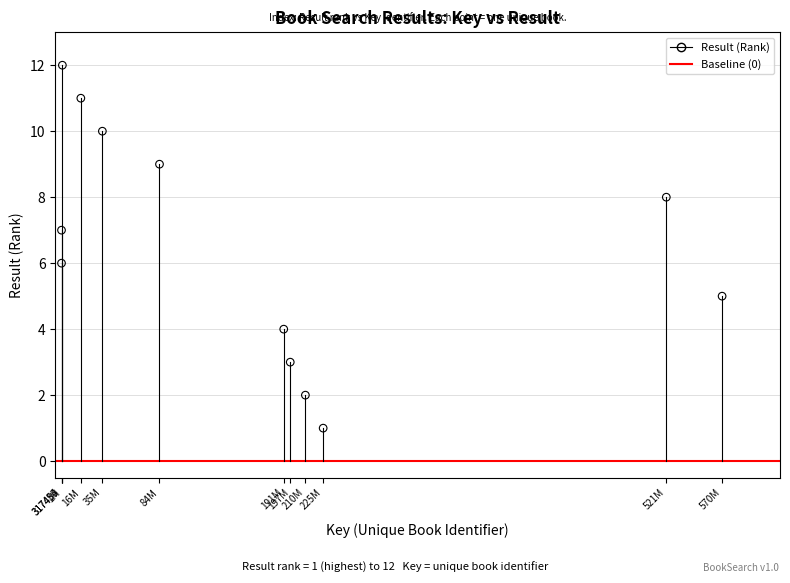

What is the range of X values (max minus min)?

569742099